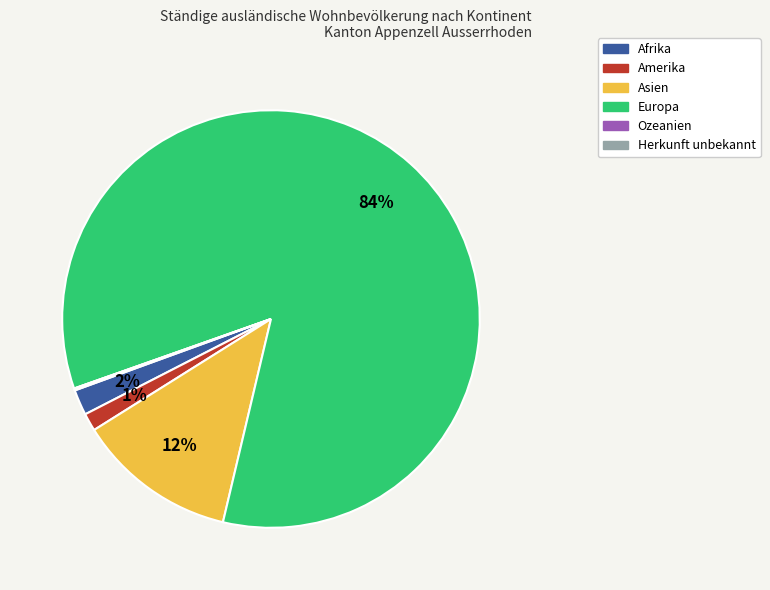

Do Afrika and Europa together represent more than half of the pie?

Yes